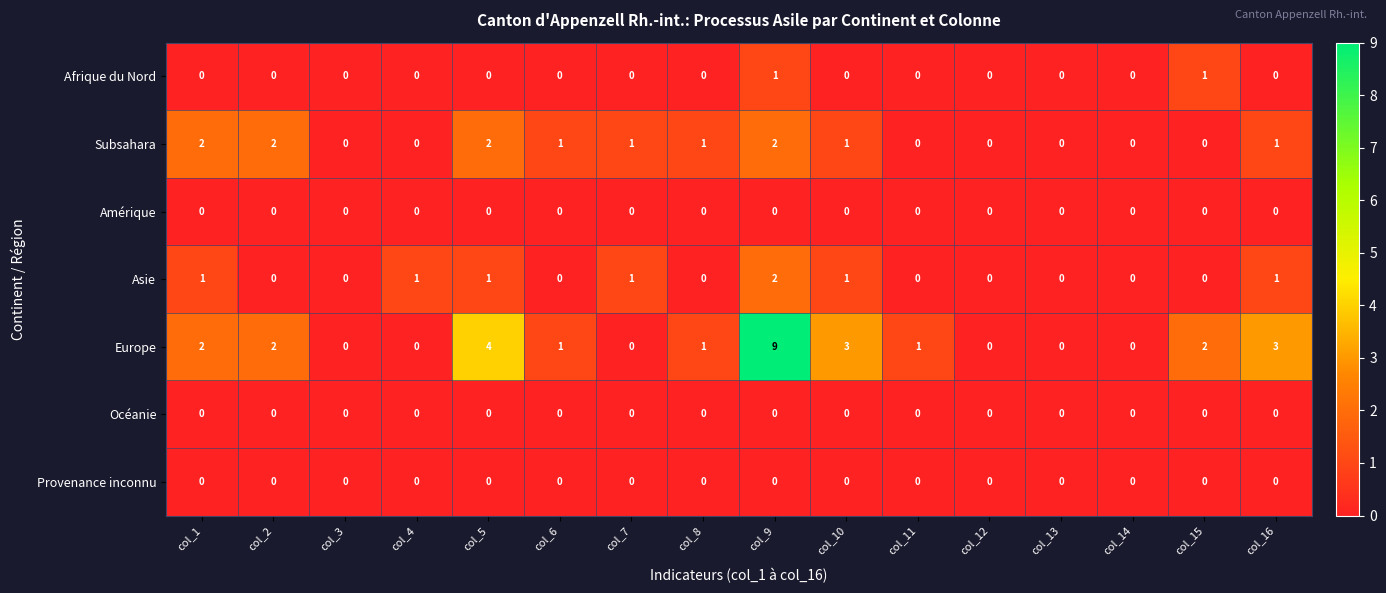

What is the difference between the highest and lowest values at col_2?

2